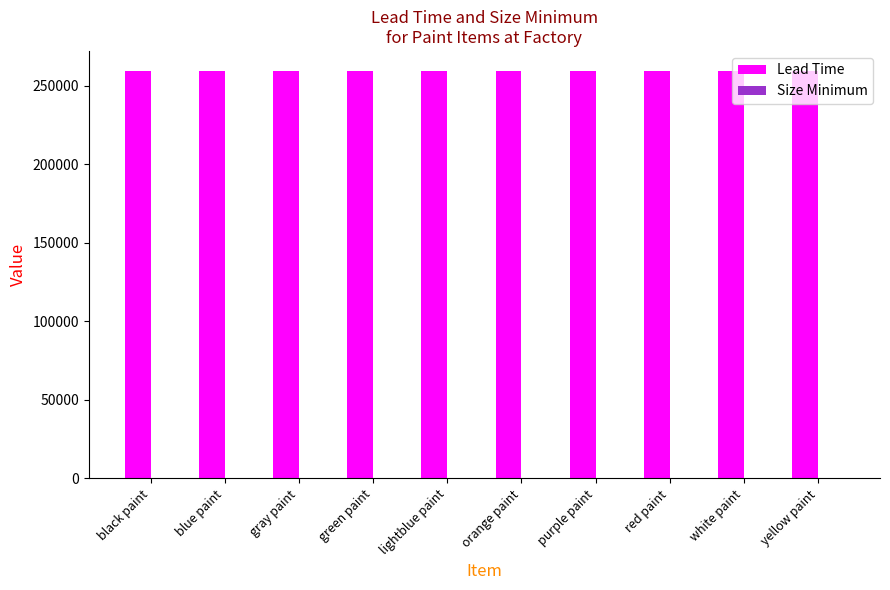

Which series has the largest total across all categories?

Lead Time